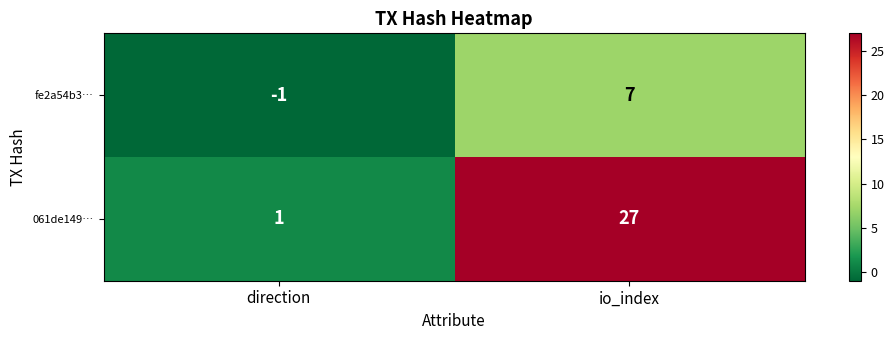

At how many categories does at least one series exceed 2?

1